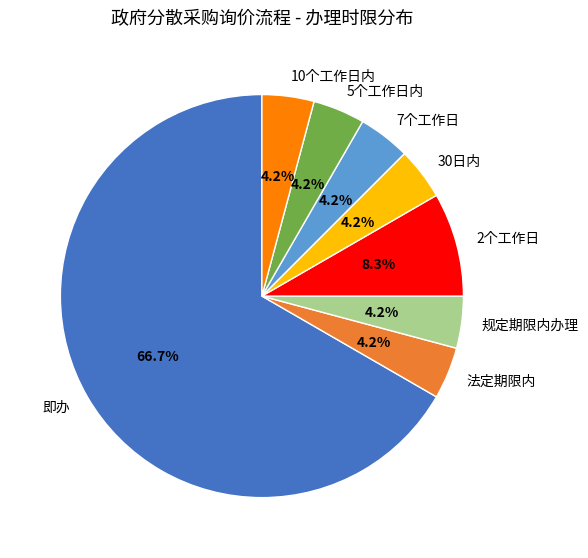

Does 即办 account for over 50% of the chart?

Yes